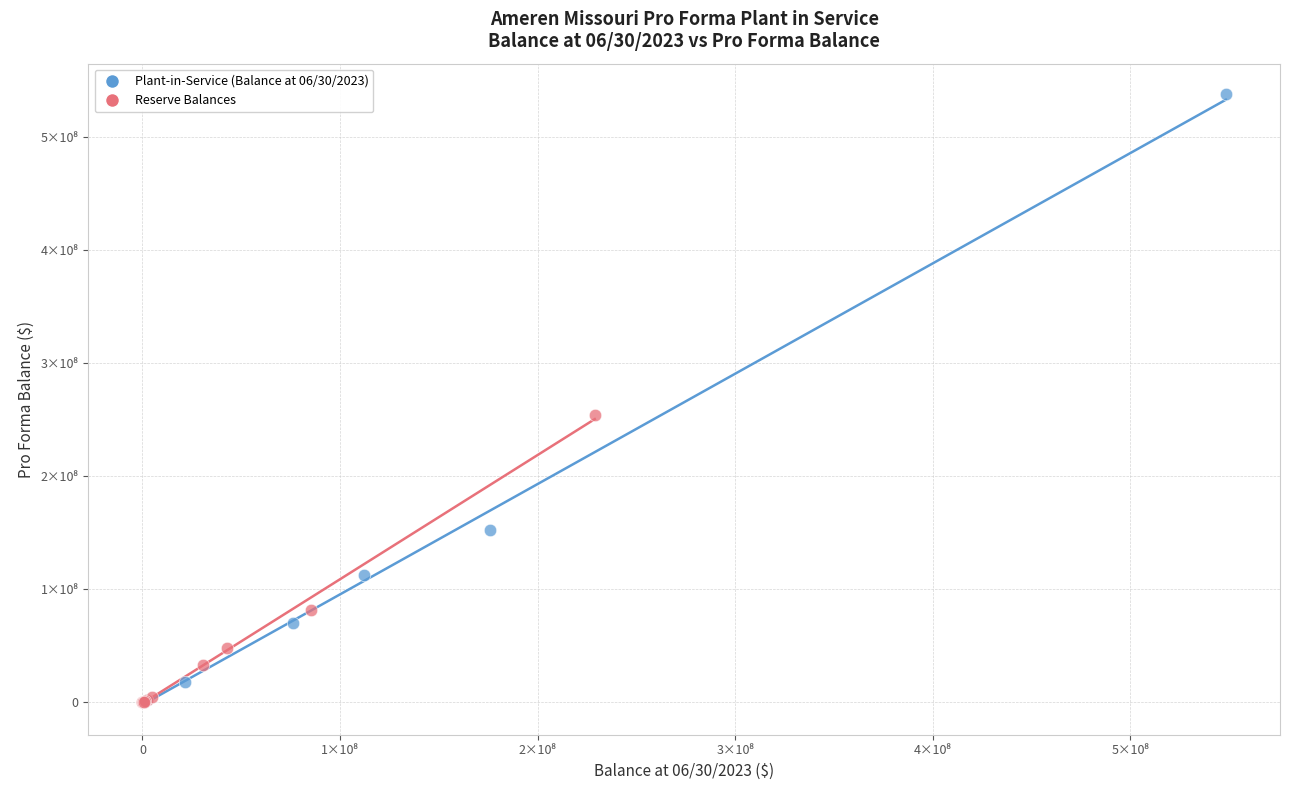

What are all the series names shown in the legend?

Plant-in-Service (Balance at 06/30/2023), Reserve Balances